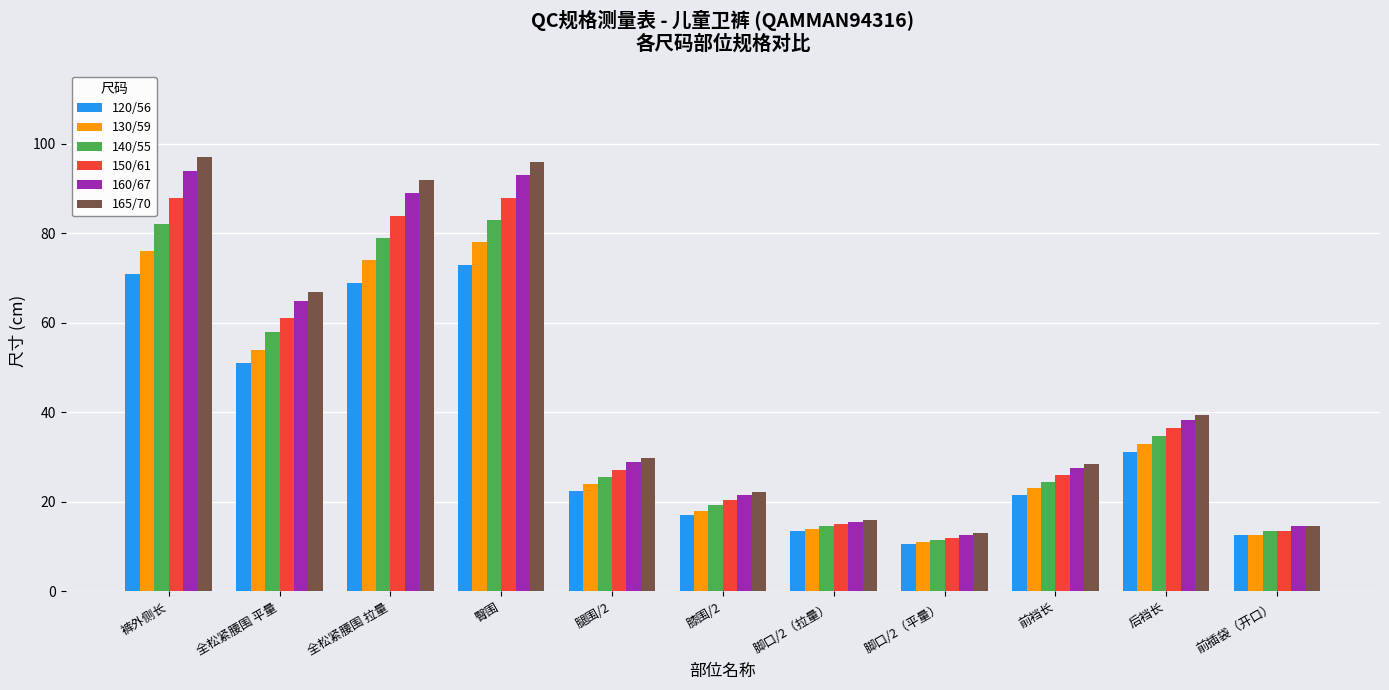

What is the difference between the 160/67 values at 全松紧腰围 平量 and 臀围?

28.0